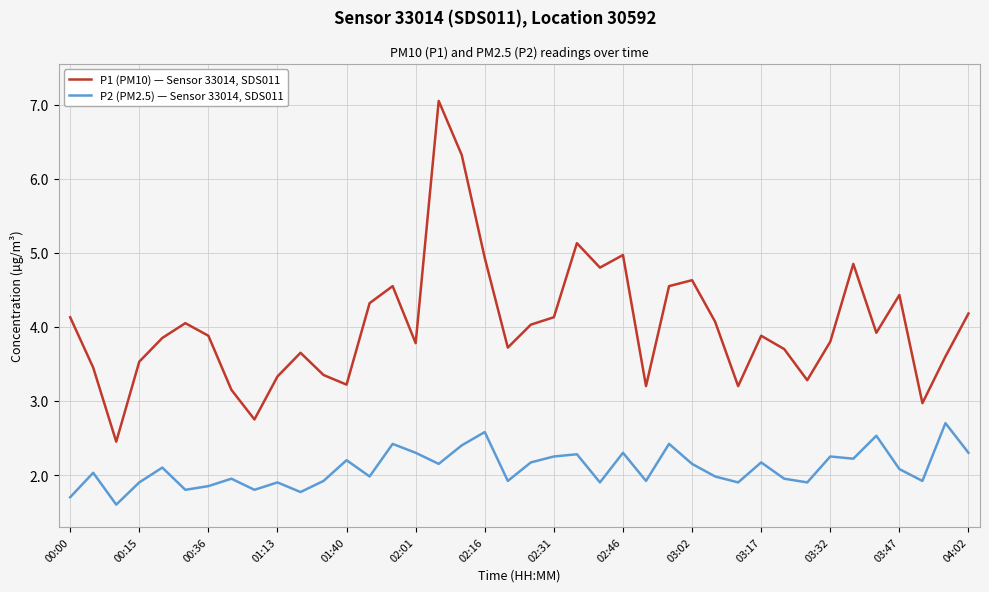

How many lines are shown in the chart?

2